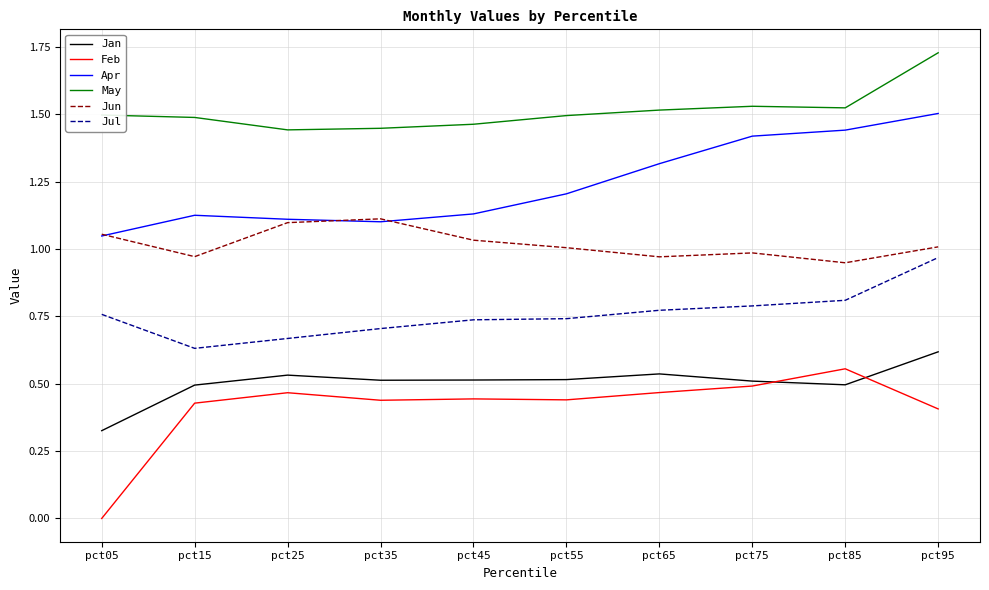

True or false: May has a value of 0.5 at pct85.

False